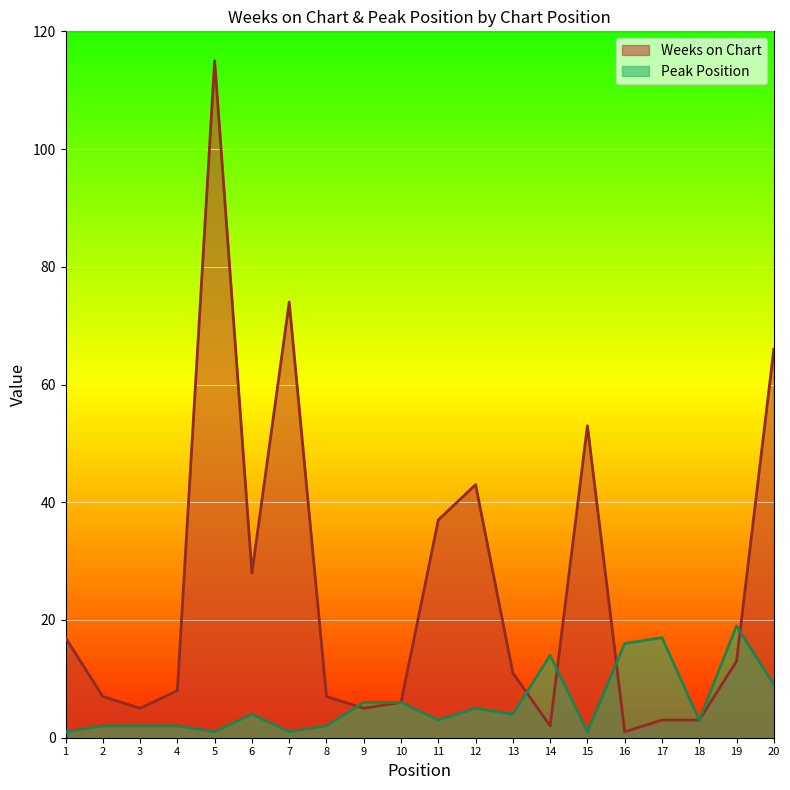

What is the difference between the second highest and second lowest values in the Weeks on Chart series?

72